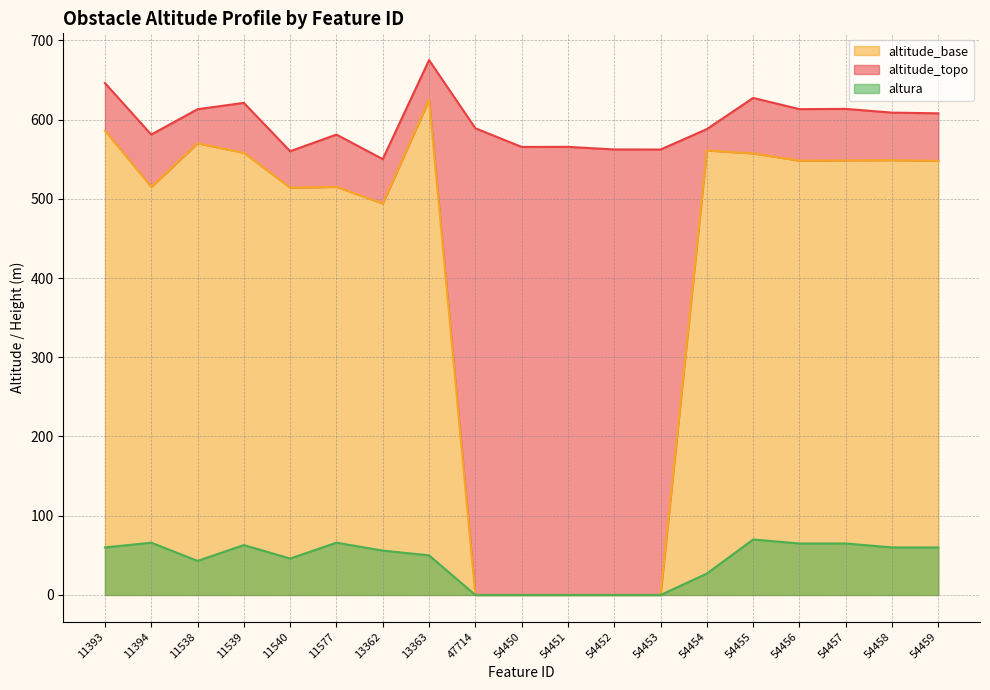

At which label does altitude_topo reach its minimum?

13362